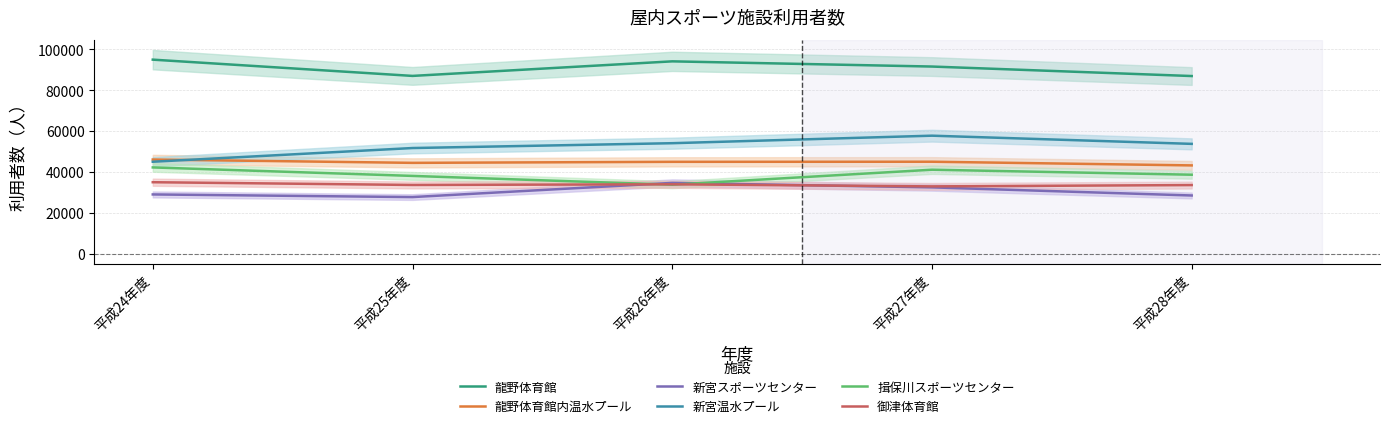

What is the label of the 1st point from the right?

平成28年度